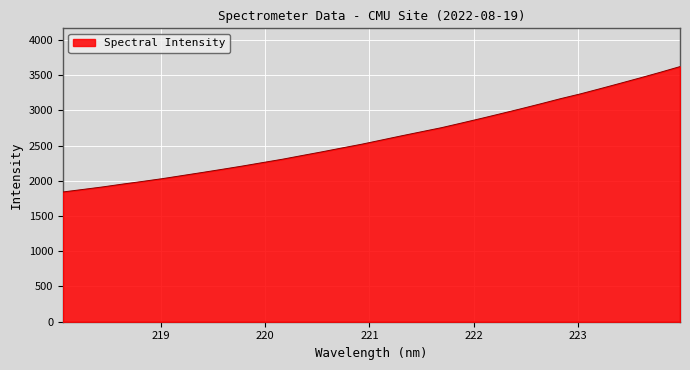

What is the minimum value shown in the chart?

1840.8